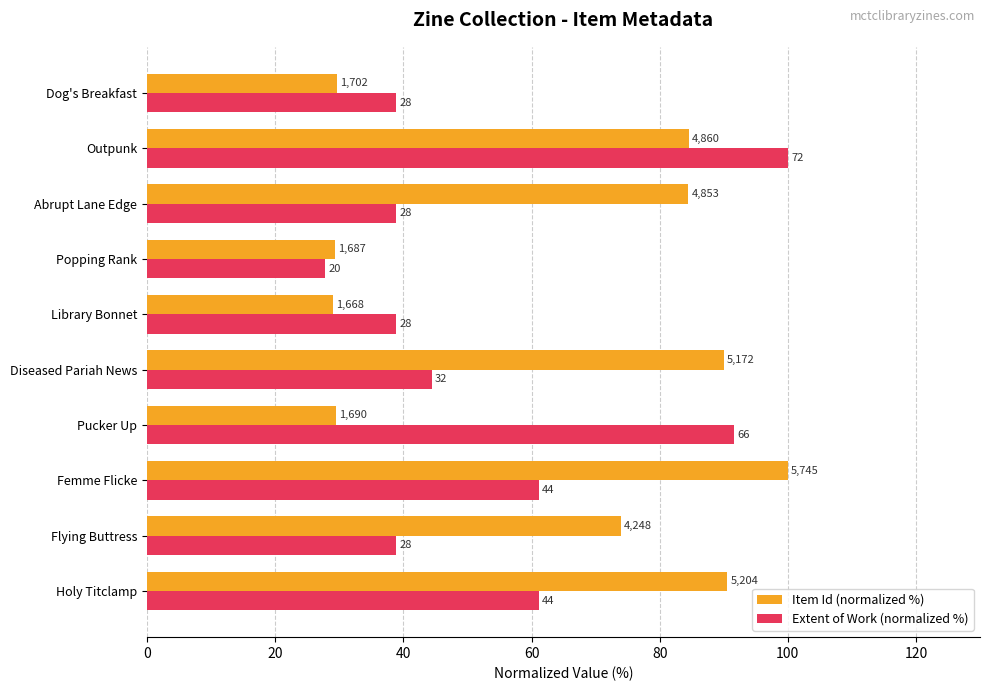

At which category is the sum across all series the highest?

Outpunk